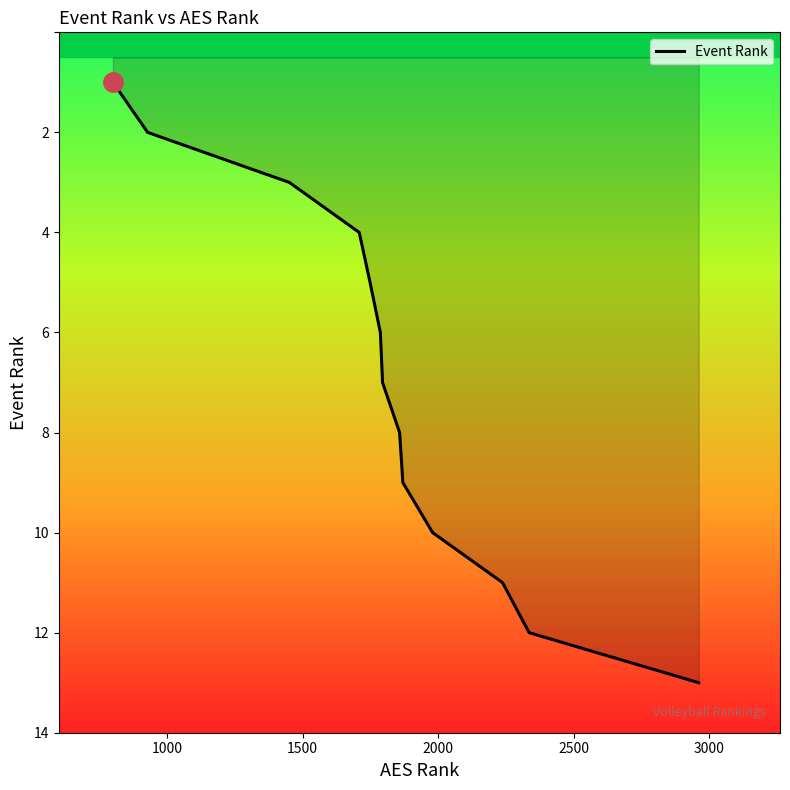

What is the difference between the maximum and minimum values?

12